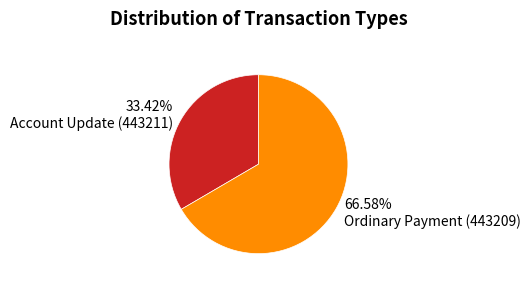

Count the number of slices in the pie.

2